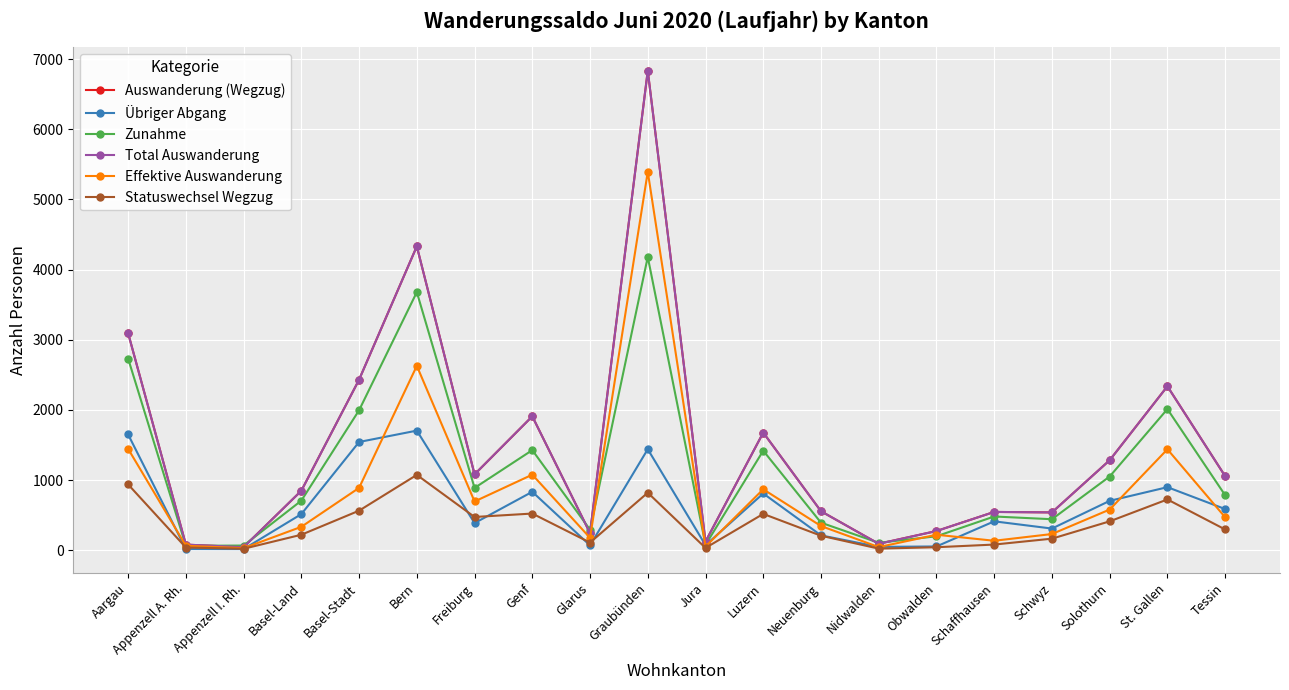

Is this an area chart (filled region under the line)?

No